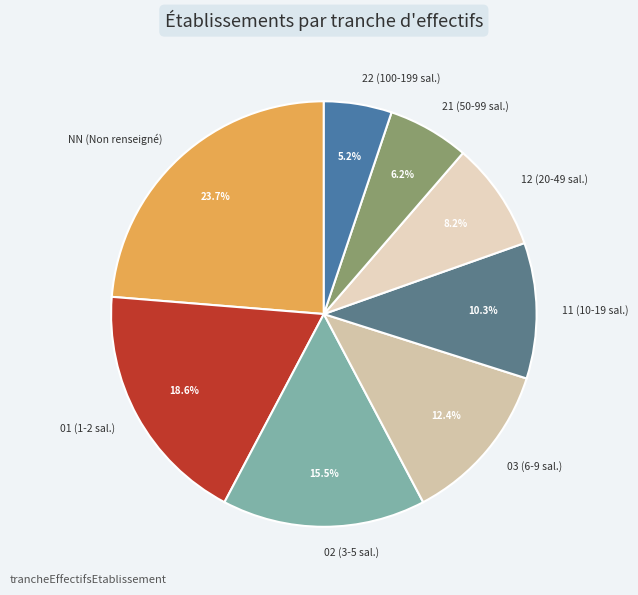

Is there any slice that represents more than half of the pie?

No